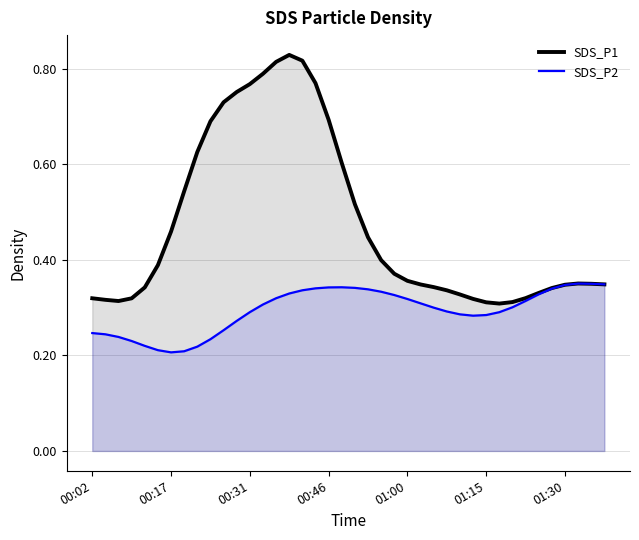

True or false: SDS_P2 has more than 1 interior local peaks.

True